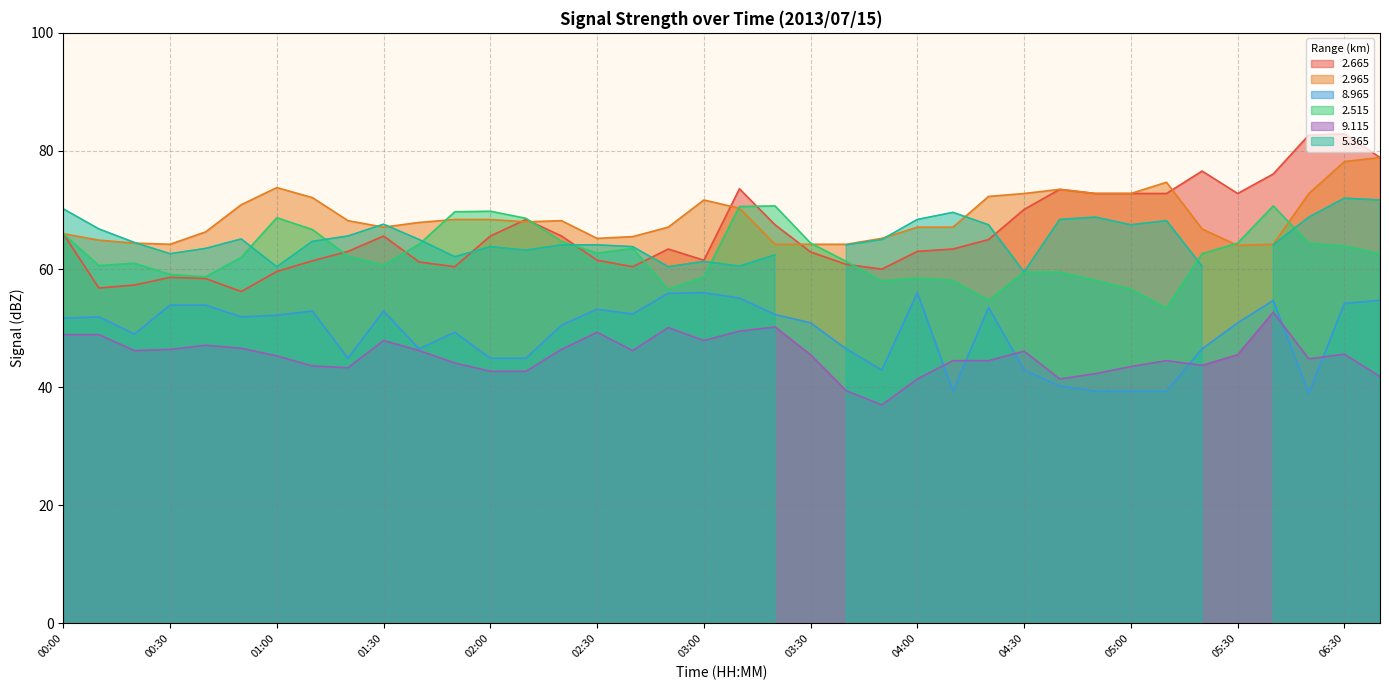

At how many categories does at least one series exceed 42?

38